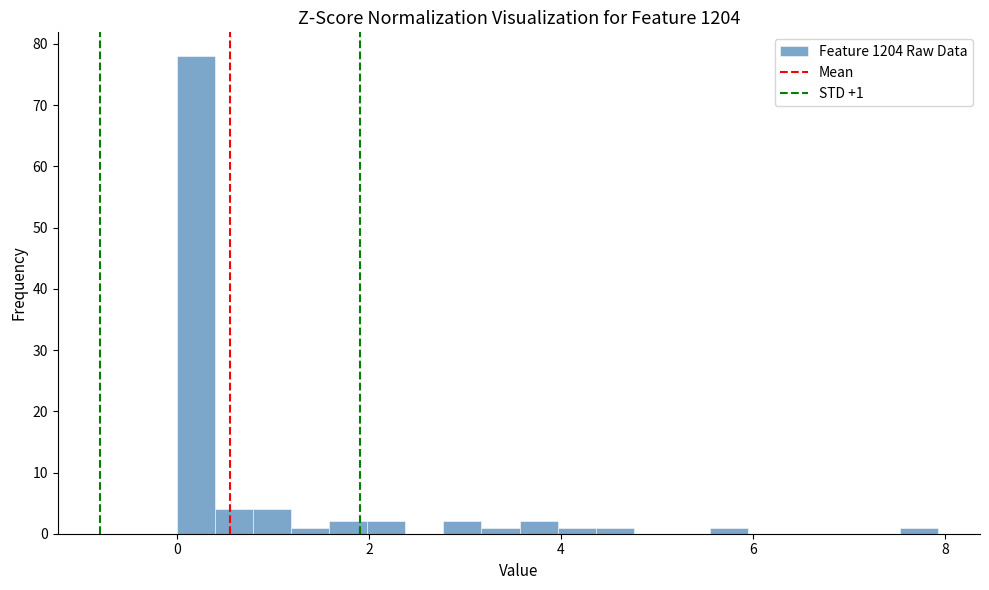

Around what value on the x-axis is the tallest bar? Give the approximate position of its centre, as read against the axis.

0.2